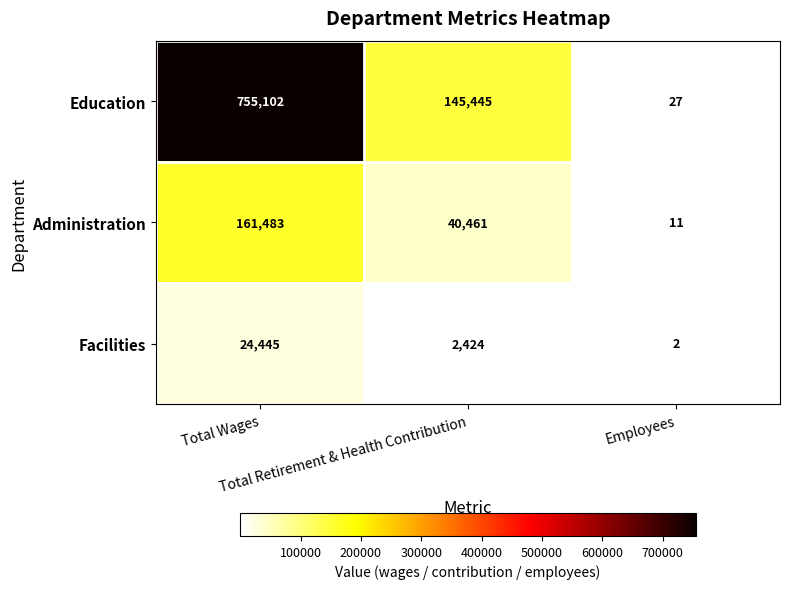

What is the minimum value for Education?

27